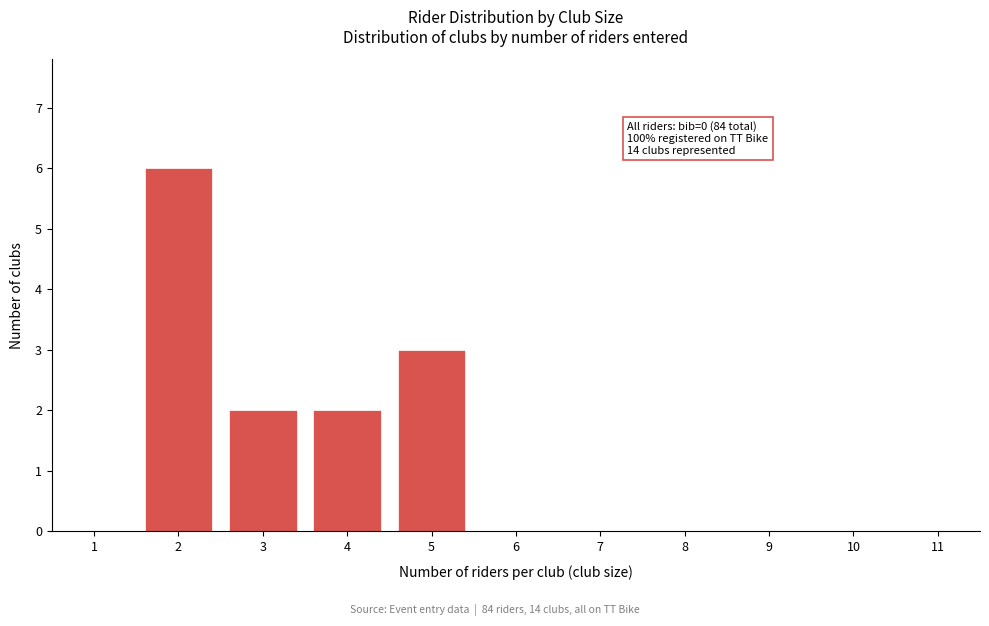

Reading left to right, transcribe all the data shown in this chart.

1=0	2=6	3=2	4=2	5=3	6=0	7=0	8=0	9=0	10=0	11=0